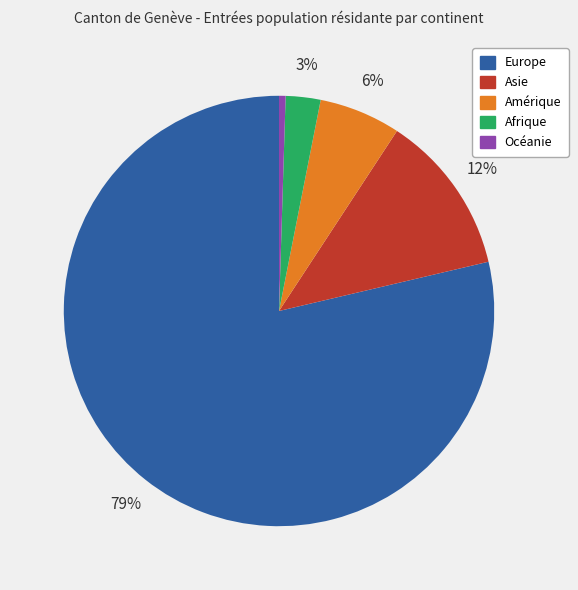

Which category accounts for the majority?

Europe